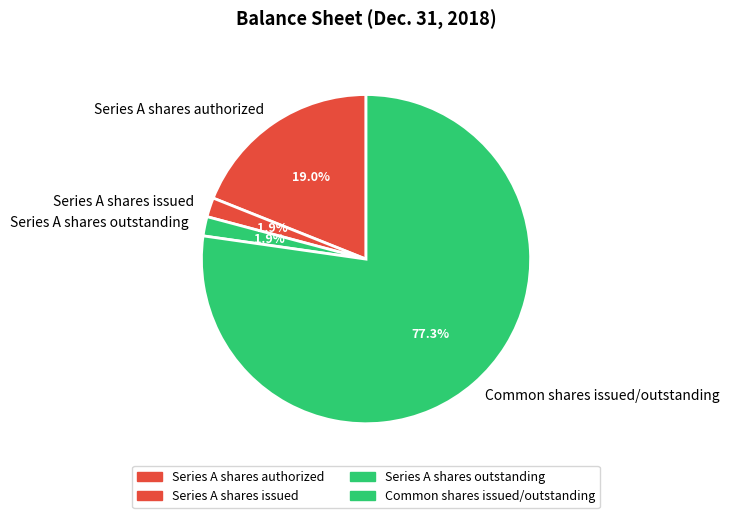

To the nearest percent, what portion does Series A shares authorized represent?

19%